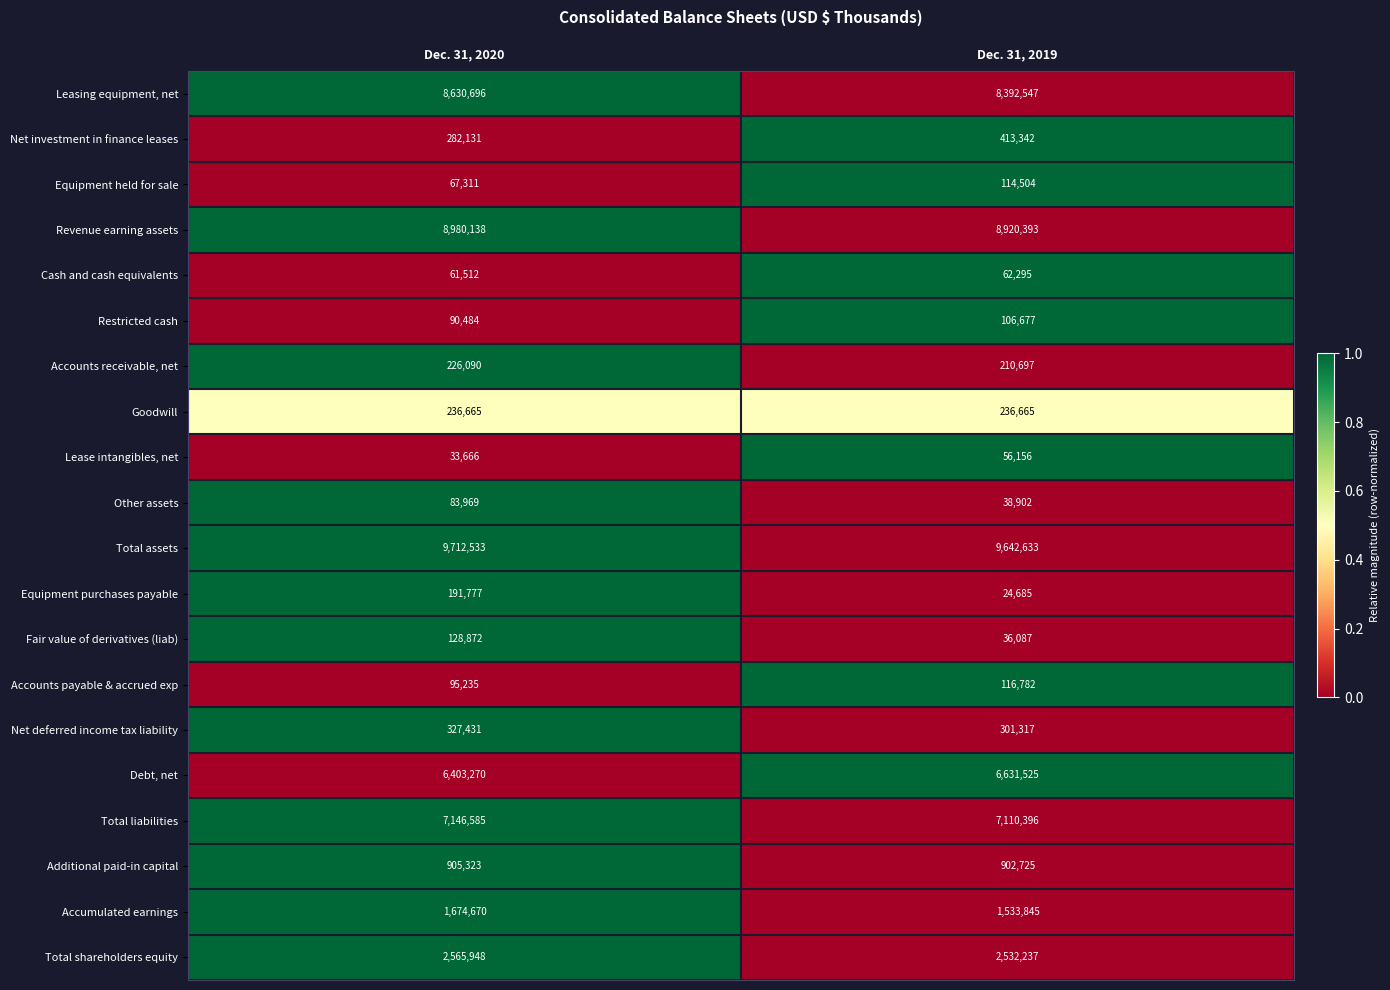

Which series has the widest spread of values?

Leasing equipment, net